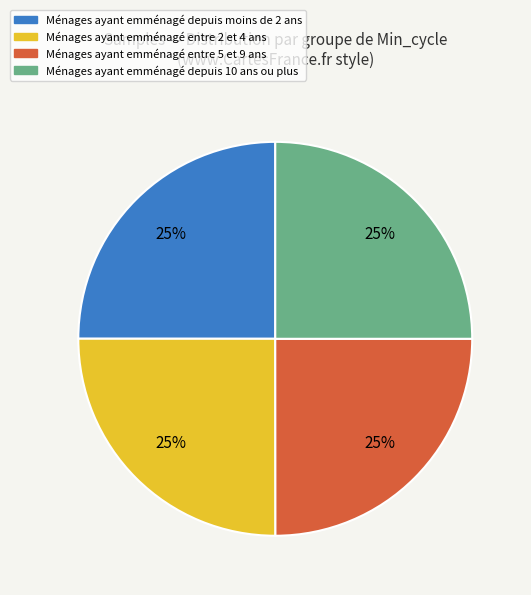

To the nearest percent, what is the average slice percentage?

25%